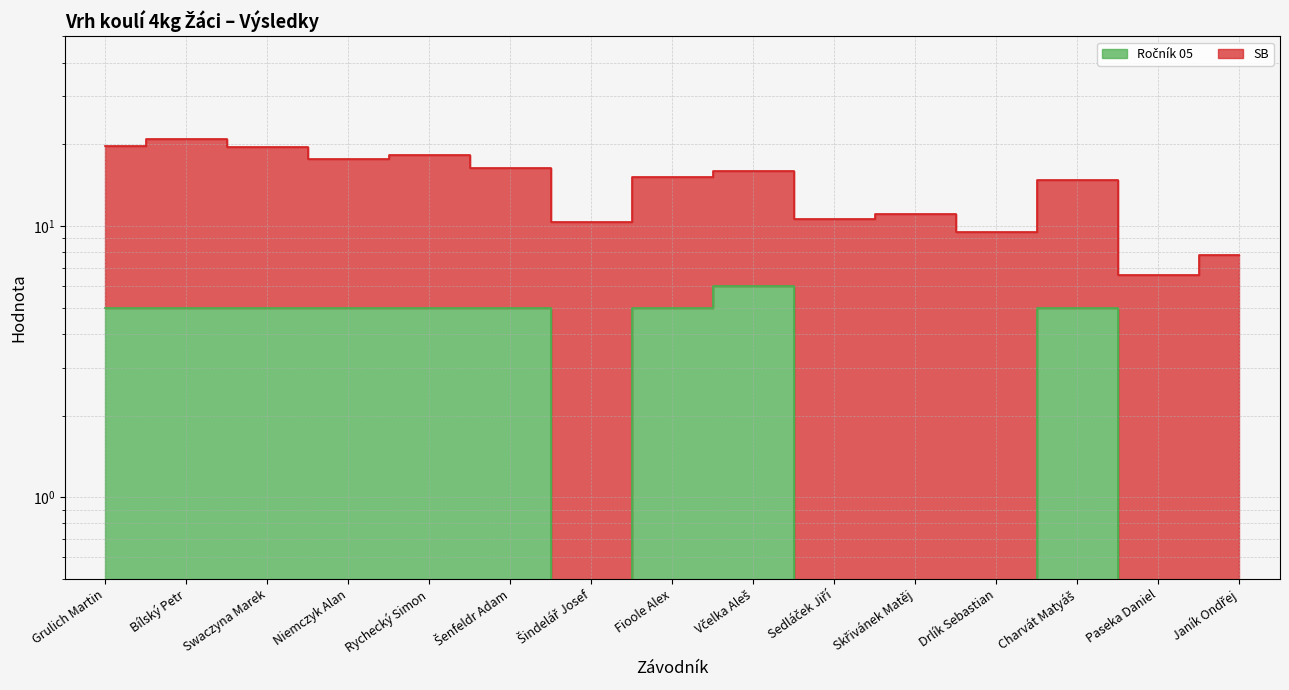

At which label does the data first exceed 5?

Včelka Aleš